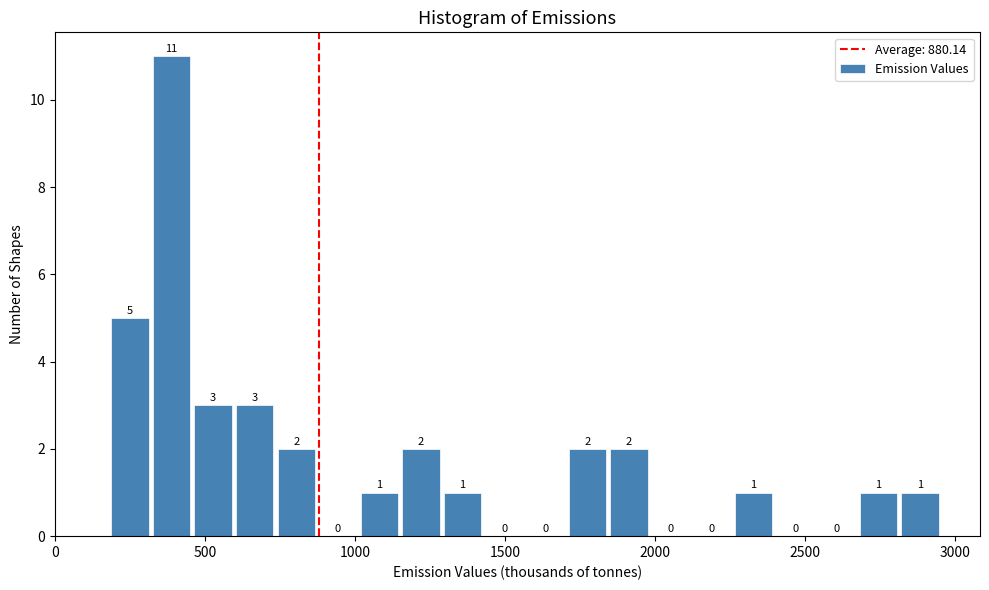

Read against the x-axis, roughly where is the centre of the tallest bar?

400